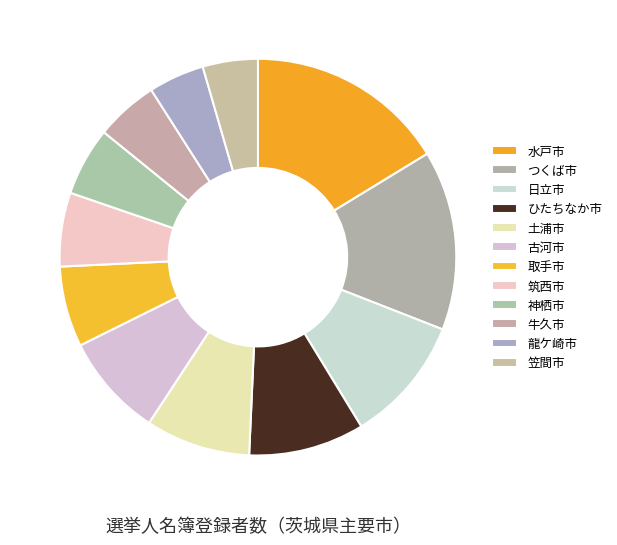

The 土浦市 slice represents 9% of the pie. True or false?

True